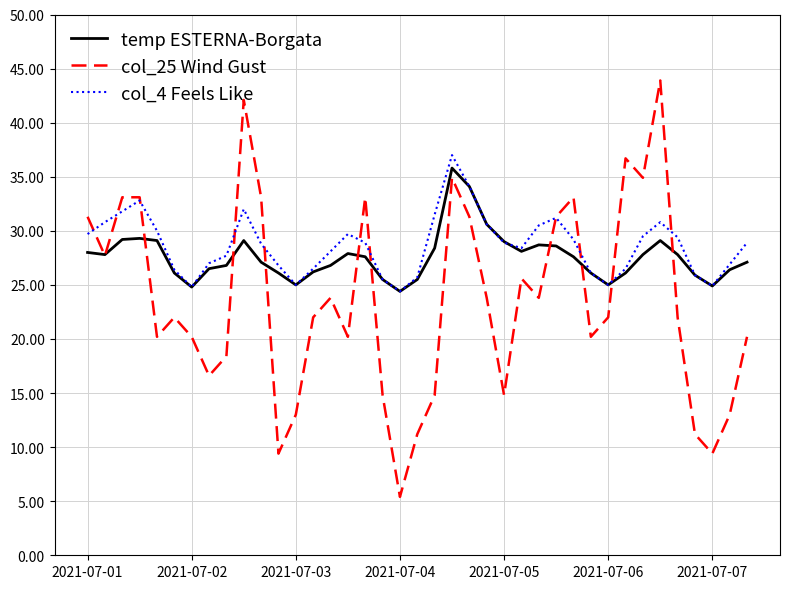

Rank the series by their average value, from lowest to highest.

col_25 Wind Gust, temp ESTERNA-Borgata, col_4 Feels Like